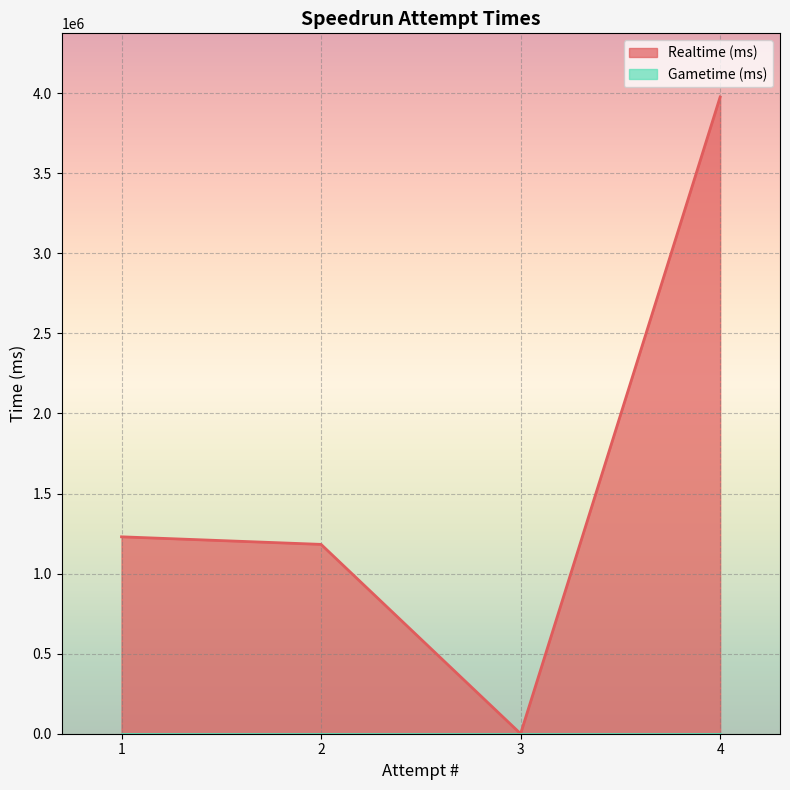

Between 3 and 2, which series saw the biggest shift?

Realtime (ms)